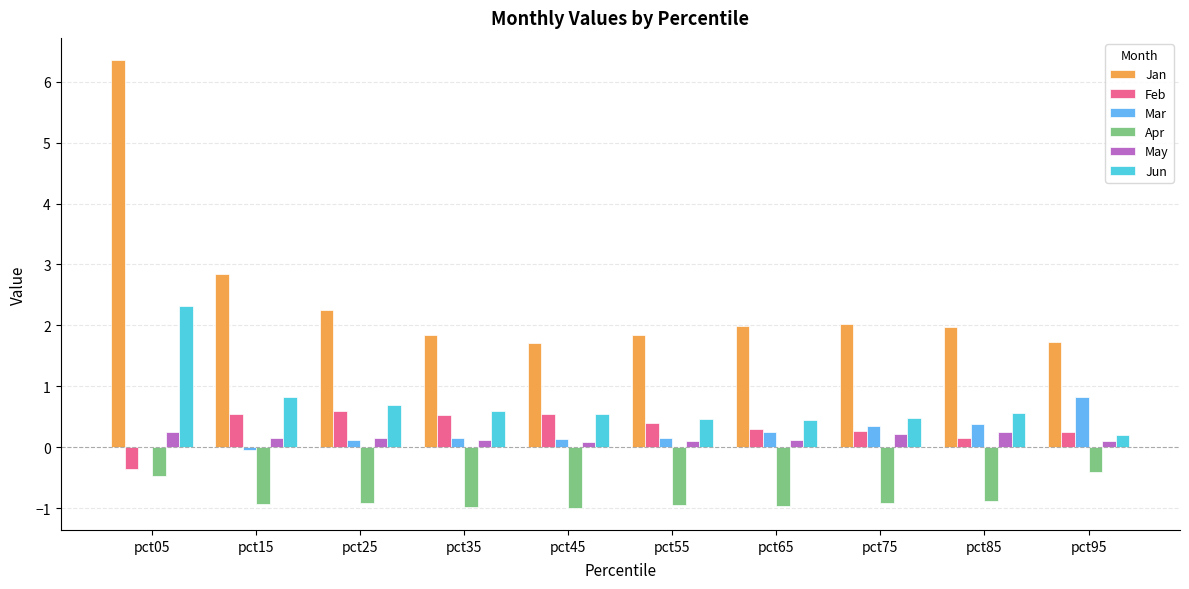

The Mar series shows -0.0 at pct15. True or false?

True